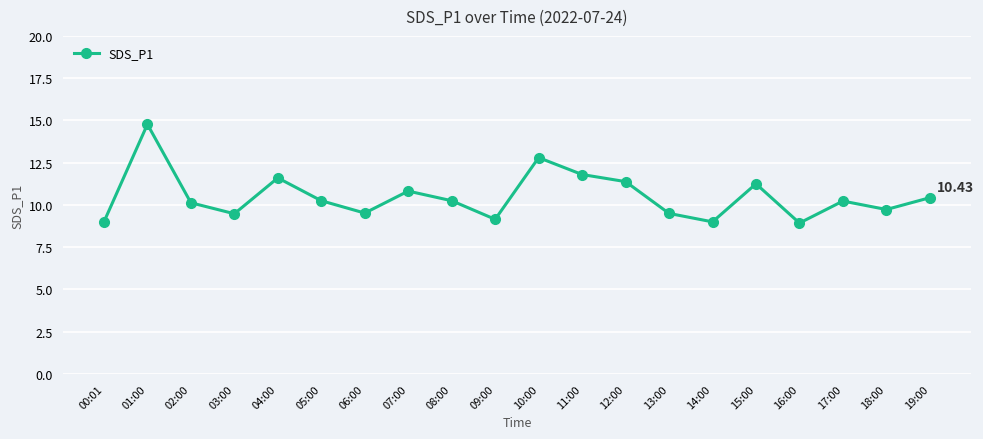

The value at 03:00 is 13.1. True or false?

False